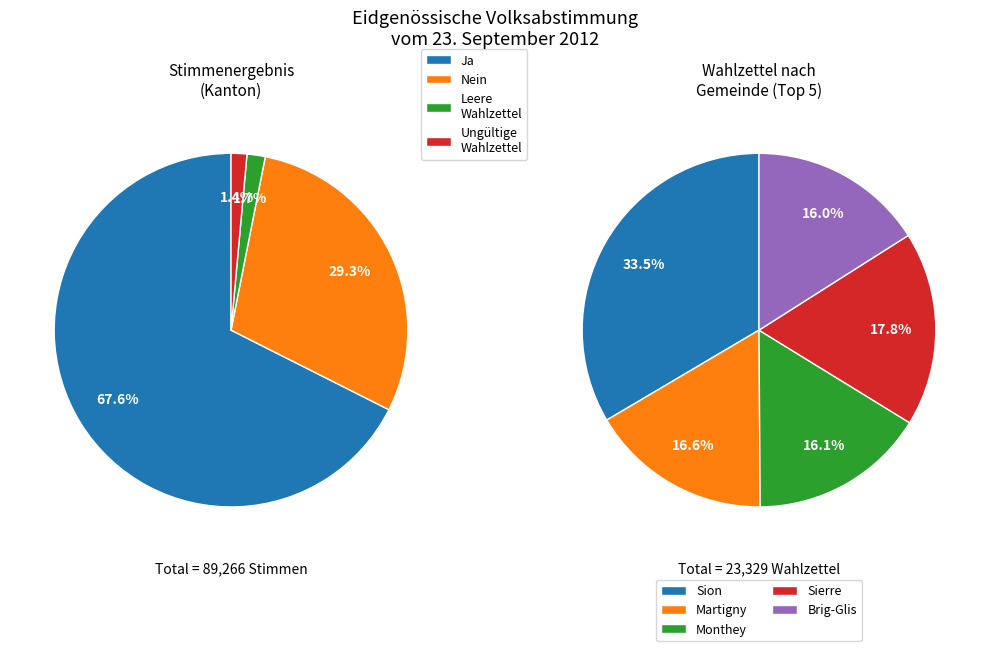

What is the change in value from Ja to Nein?

-34144